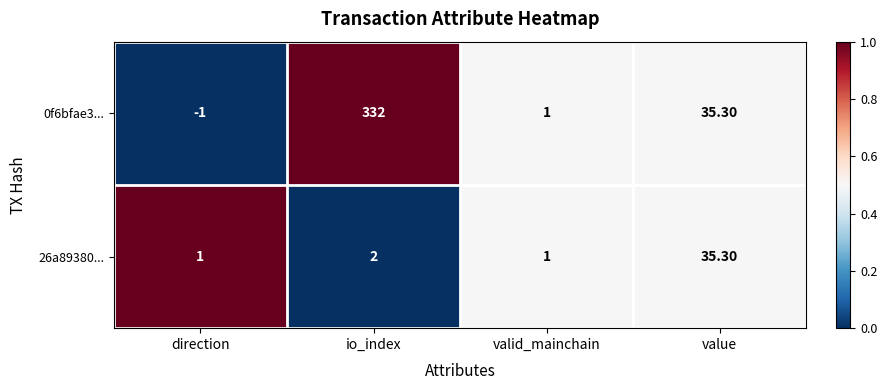

Rank the series by their maximum value, from lowest to highest.

26a89380..., 0f6bfae3...